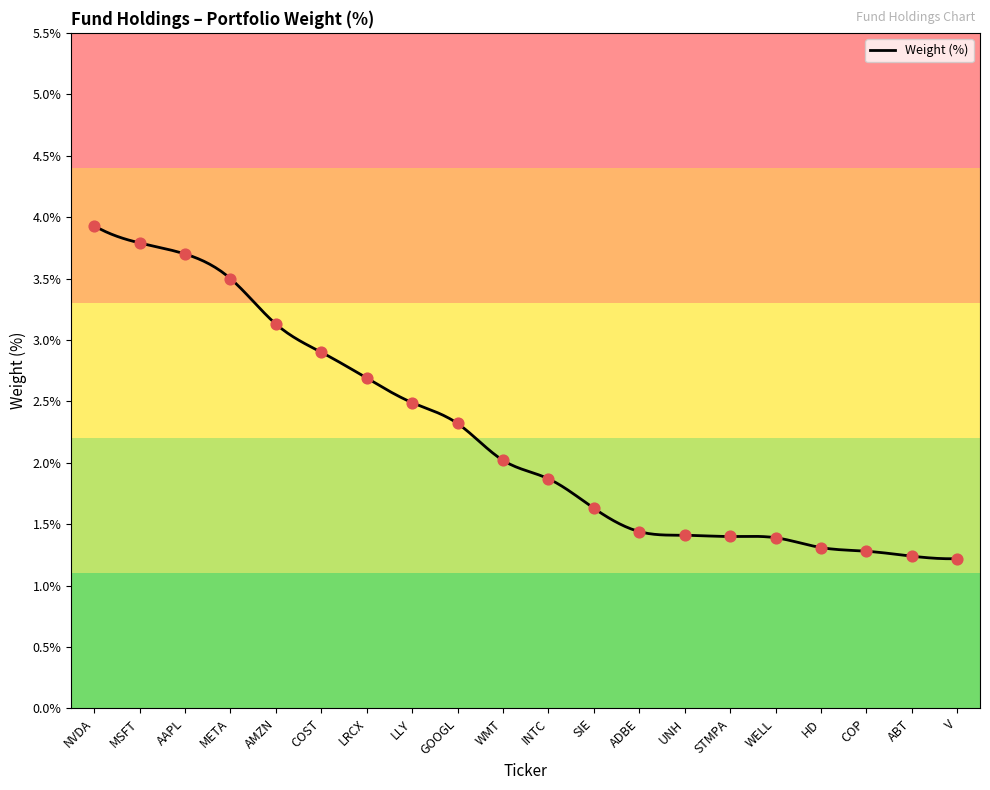

What is the change in value from COST to INTC?

-1.0